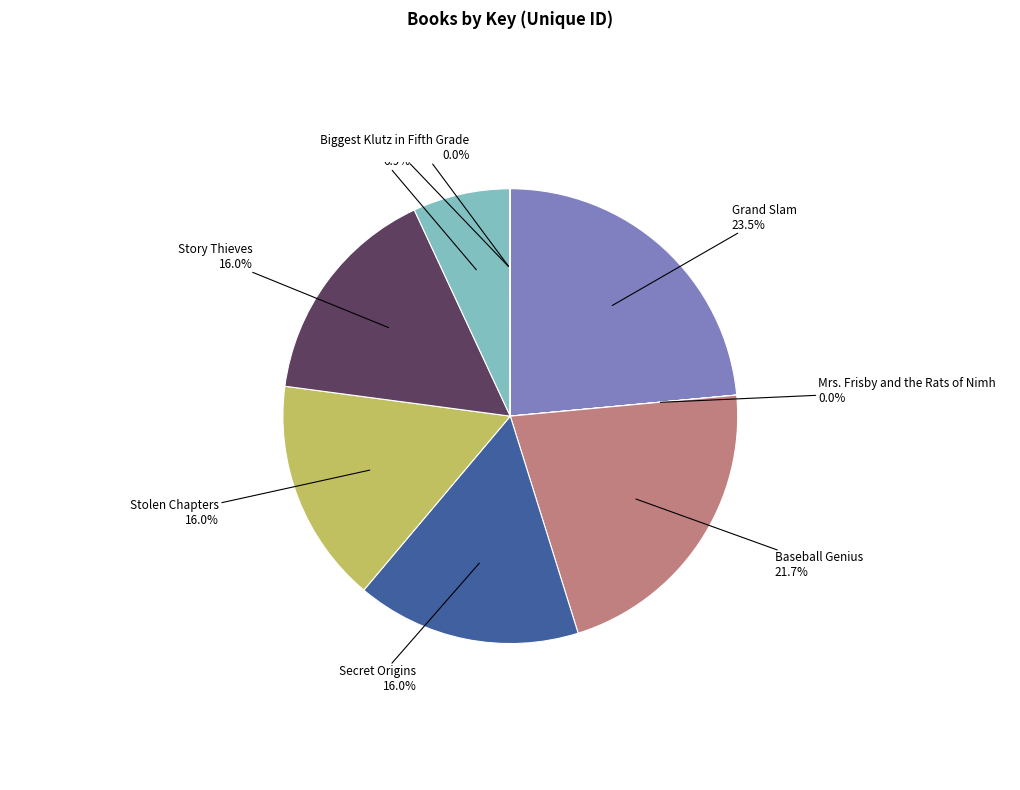

Does Grand Slam account for over 50% of the chart?

No